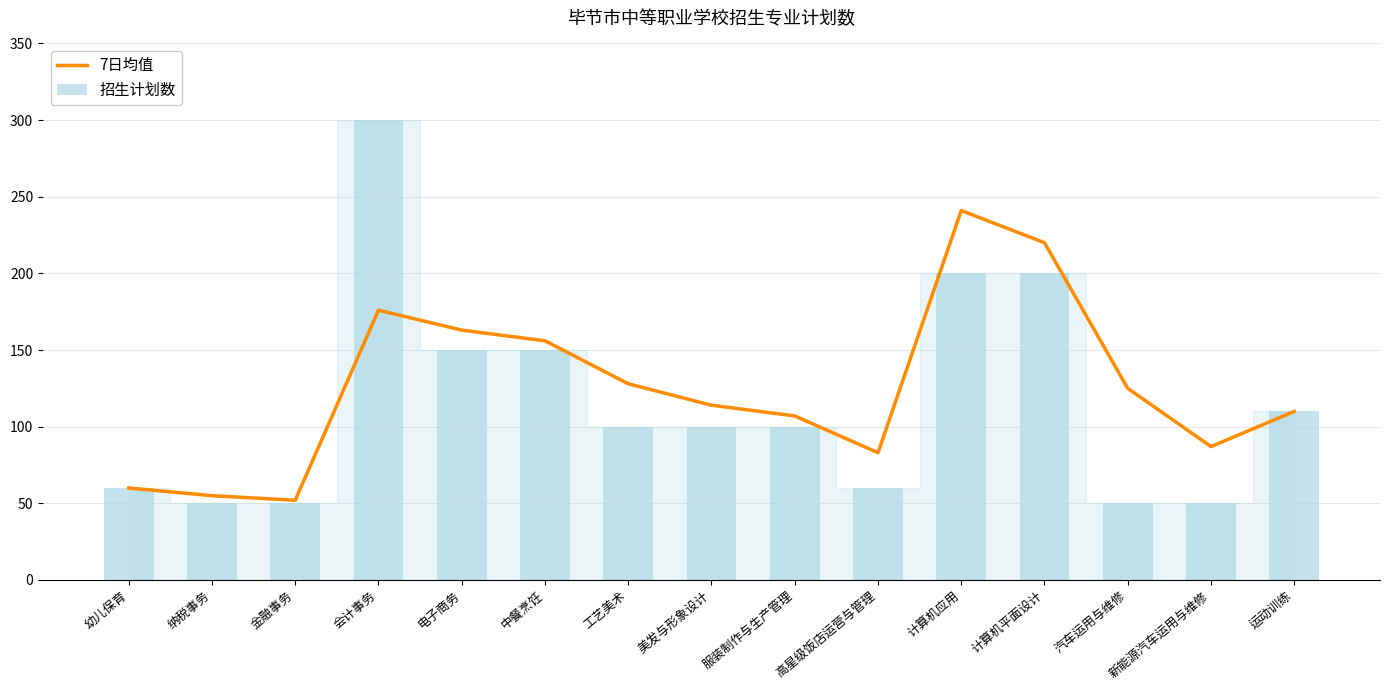

The value of 招生计划数 at 新能源汽车运用与维修 is 50. True or false?

True